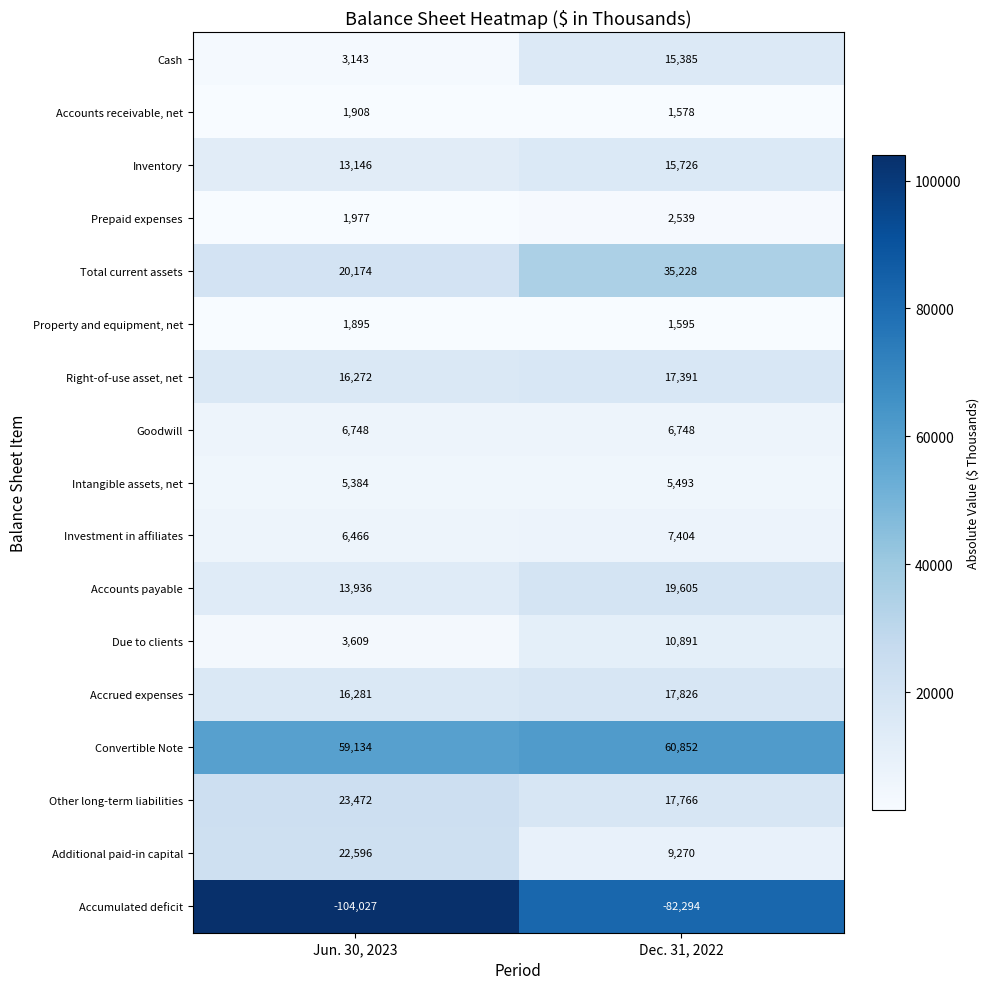

The Additional paid-in capital series shows 9270 at Dec. 31, 2022. True or false?

True